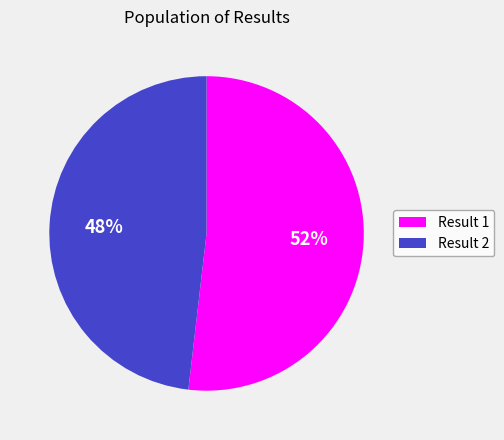

Count the number of slices in the pie.

2